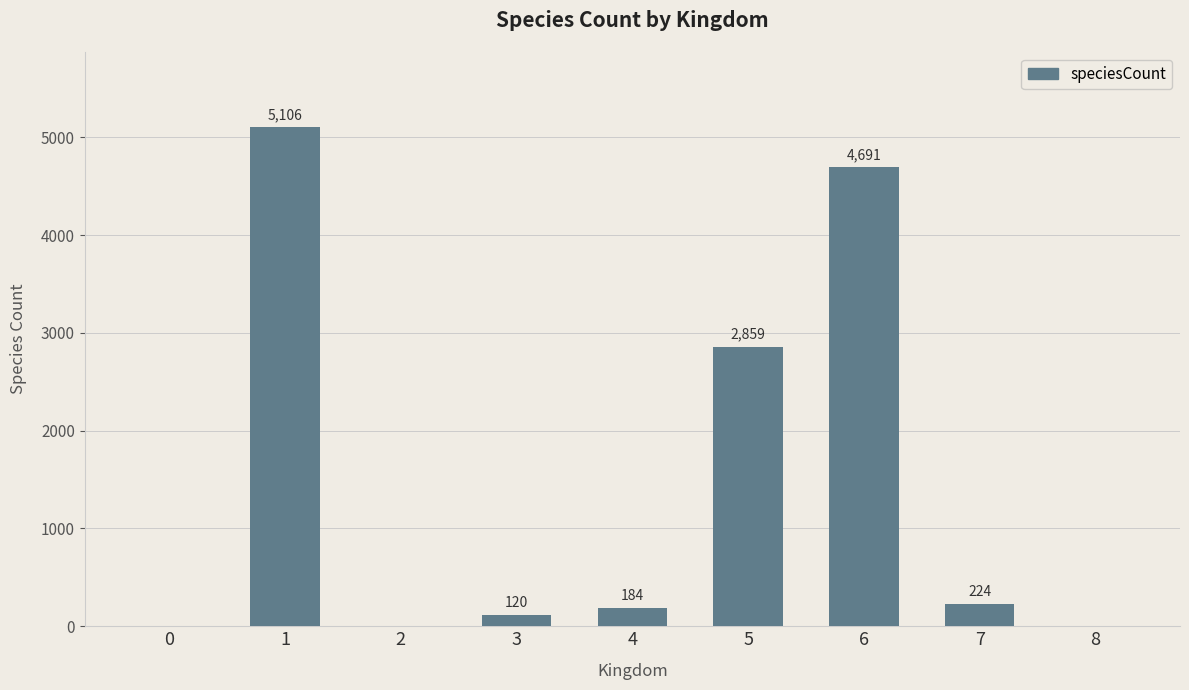

Which category has the highest value across all series?

1